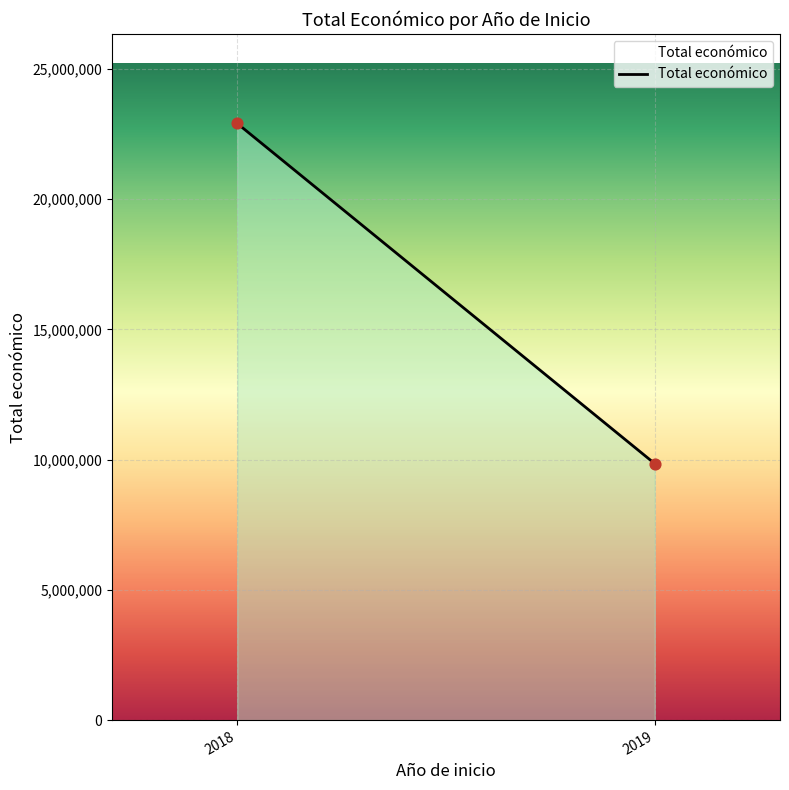

What is the average X value?

2018